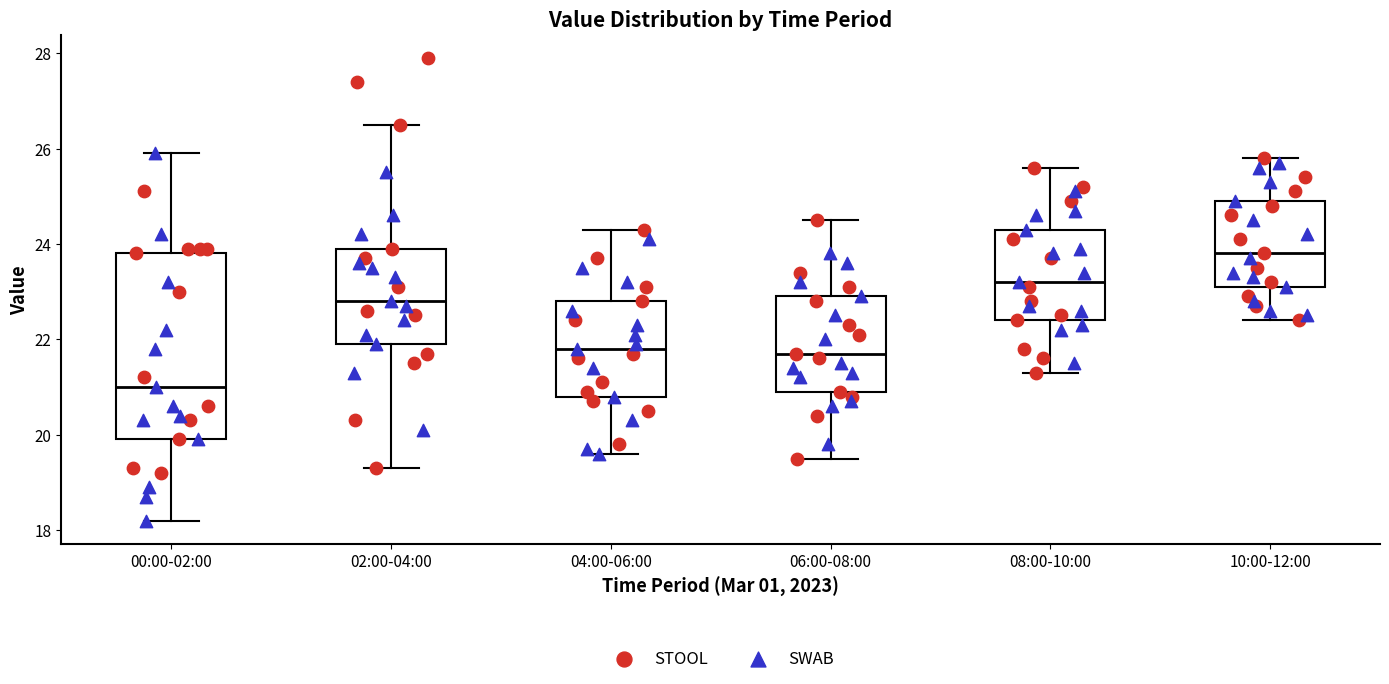

Which box is the tallest, from its lower edge to its upper edge?

00:00-02:00